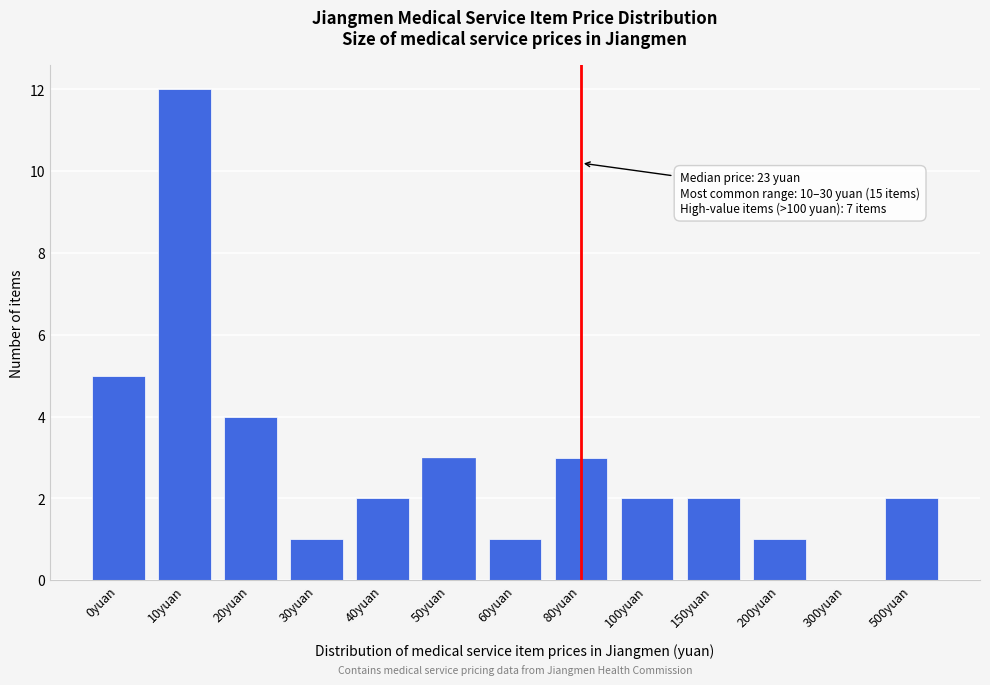

Reading right to left, extract all data points from this chart.

500yuan=2	300yuan=0	200yuan=1	150yuan=2	100yuan=2	80yuan=3	60yuan=1	50yuan=3	40yuan=2	30yuan=1	20yuan=4	10yuan=12	0yuan=5